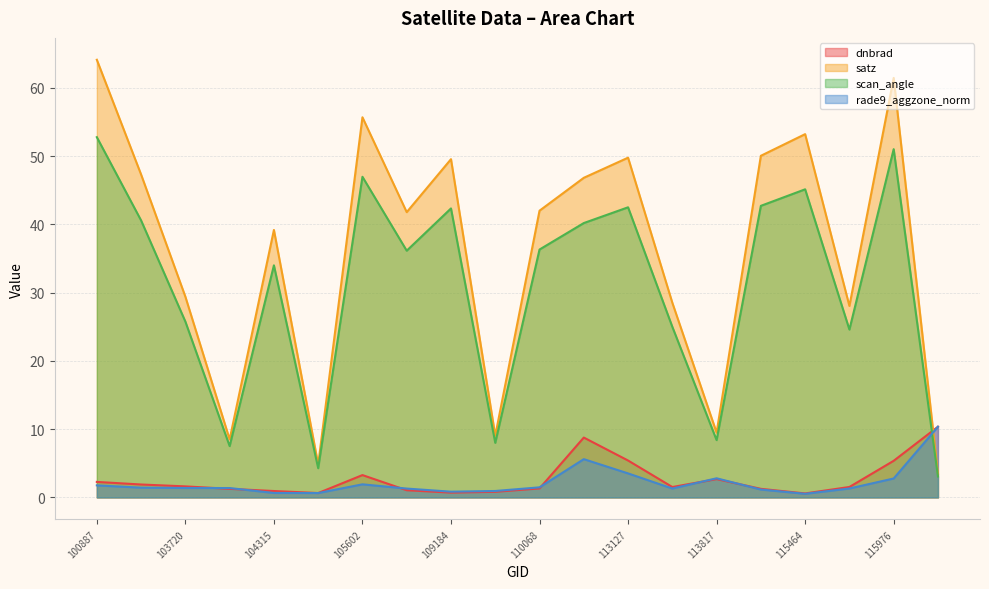

How many lines are shown in the chart?

4